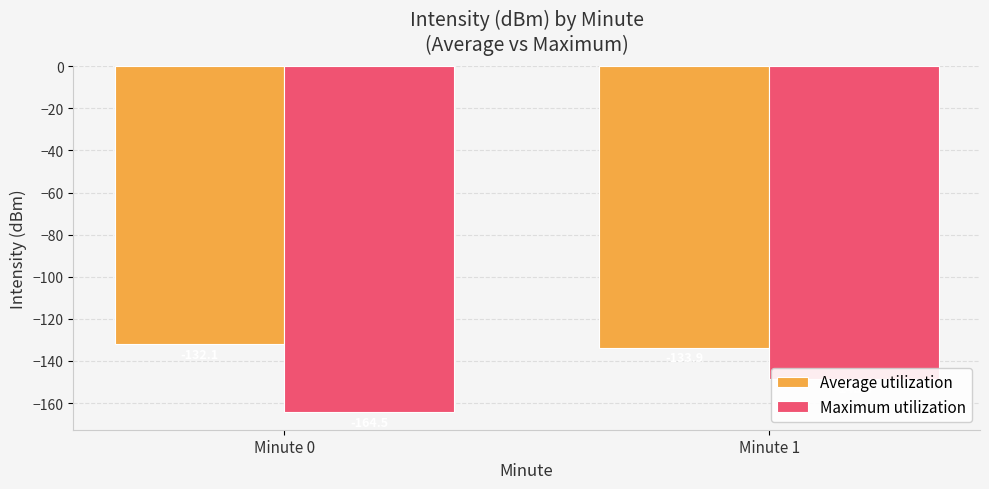

Is the value of Average utilization at Minute 0 greater than the value of Maximum utilization at Minute 0?

Yes